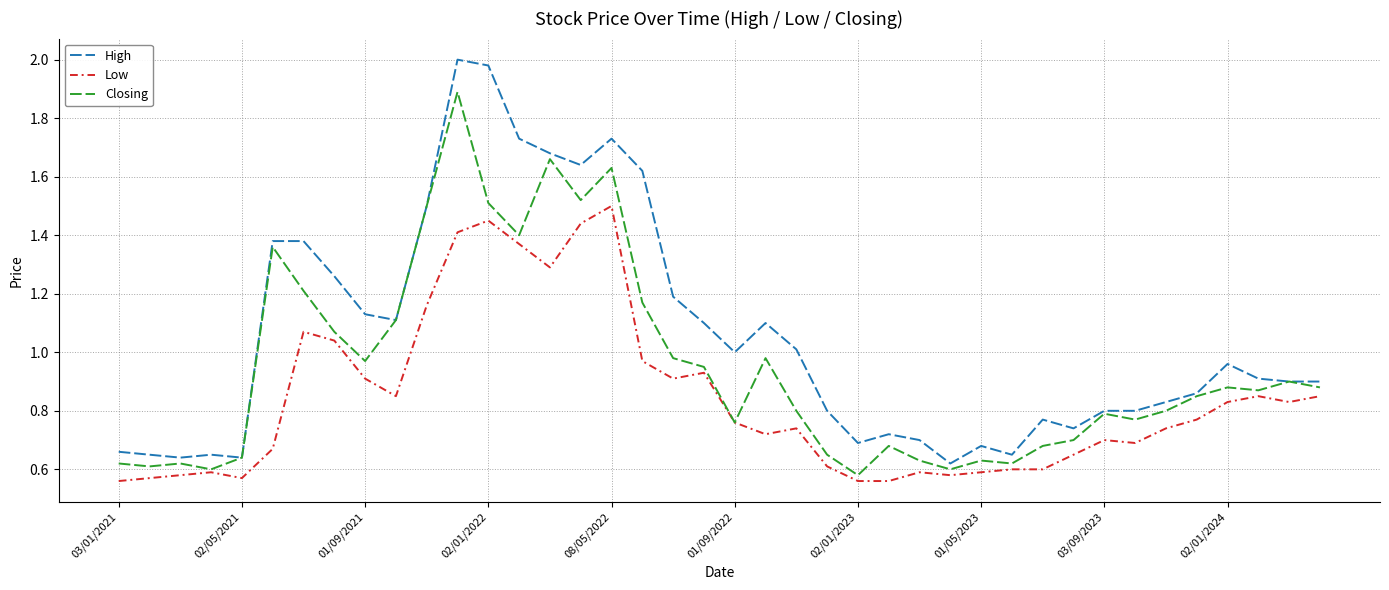

True or false: High and Low cross at least once.

False